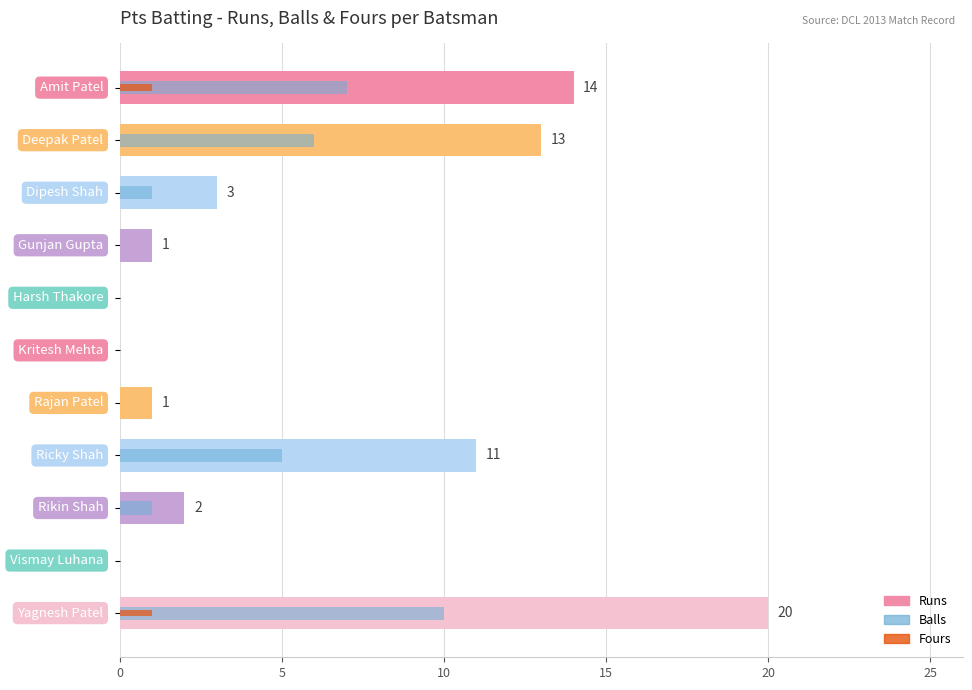

What is the sum of all Fours values?

2